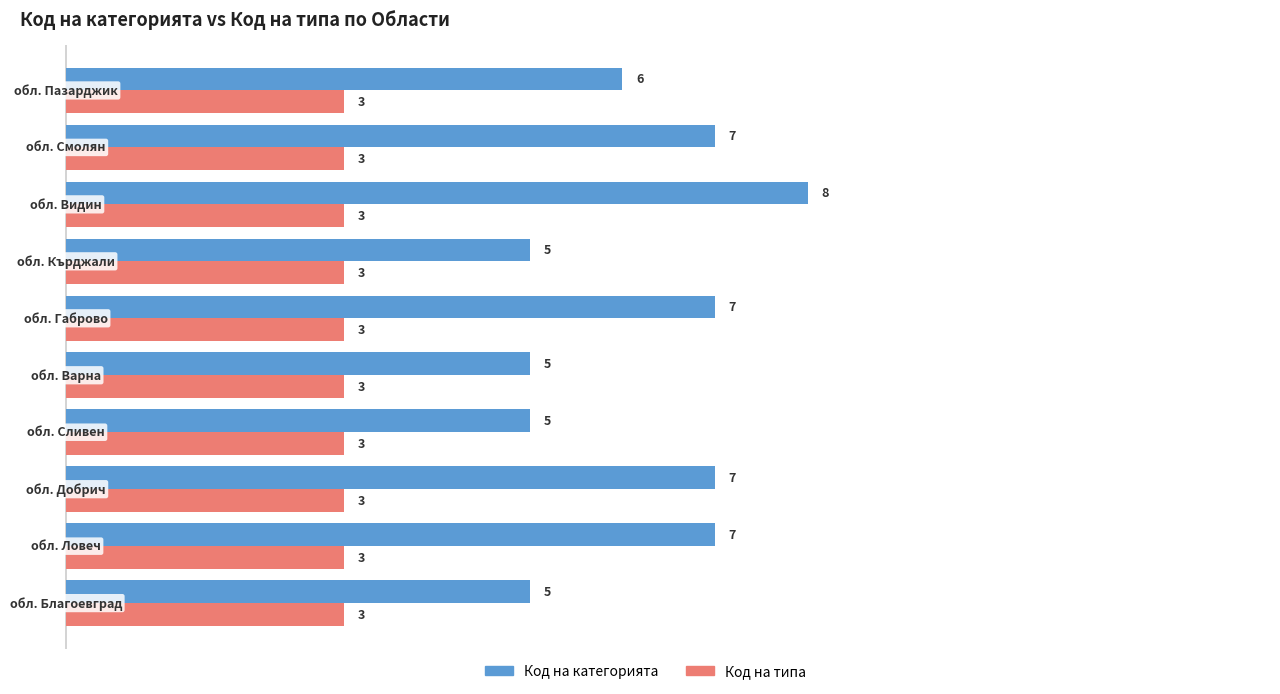

Which series has the widest spread of values?

Код на категорията